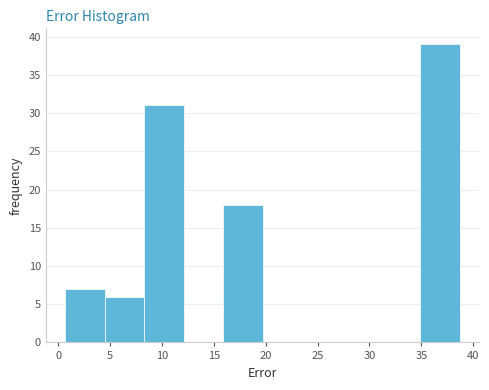

Reading left to right, transcribe this chart: for each bar, give the range it covers on the x-axis and its height. Neither the bar edges nor the heights are printed on the chart, so give them approximately, as read against the axes.

0.7 to 4.5: 7
4.5 to 8.3: 6
8.3 to 12.1: 31
12.1 to 15.9: 0
15.9 to 19.7: 18
19.7 to 23.5: 0
23.5 to 27.3: 0
27.3 to 31.1: 0
31.1 to 34.9: 0
34.9 to 38.7: 39